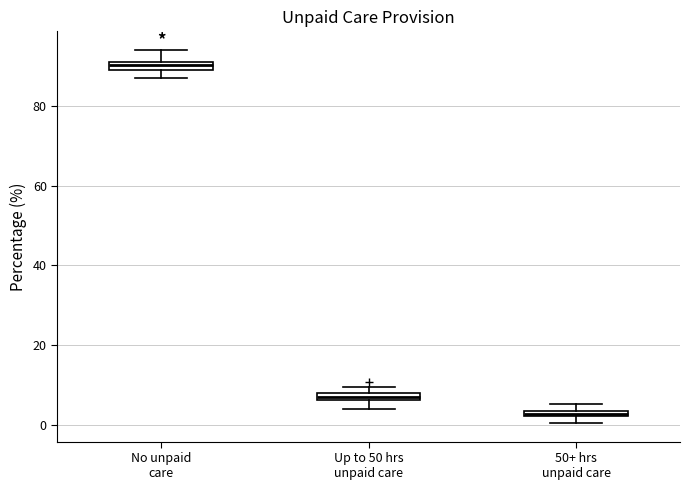

Where does the upper whisker of the box for No unpaid care end on the y-axis? The values are not printed on the chart, so give them approximately, as read against the axis.

94